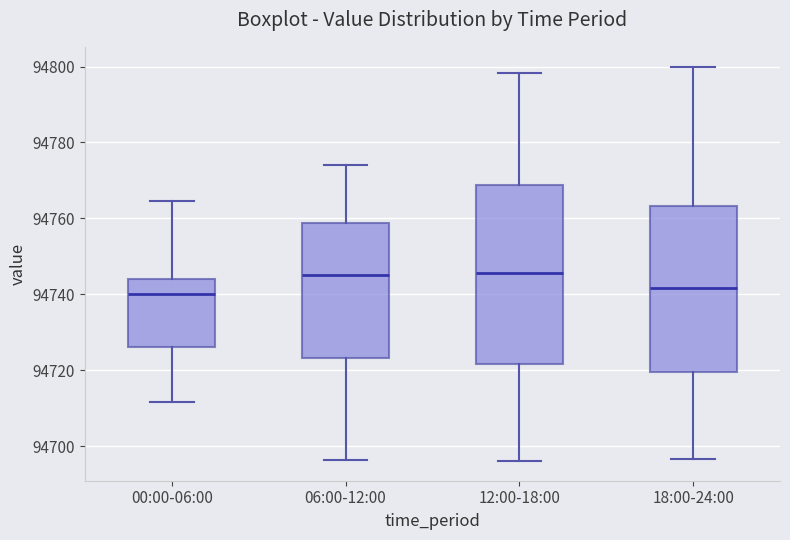

Comparing the boxes themselves (not the whiskers), which one is the tallest?

12:00-18:00